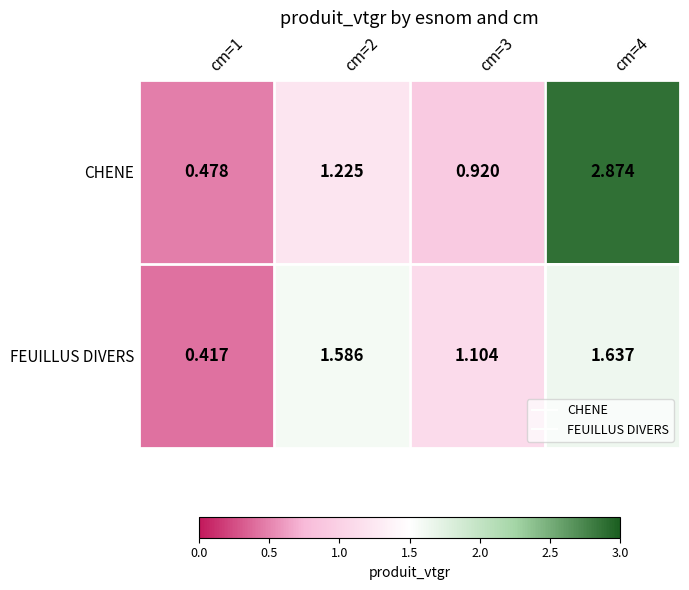

Which series has the largest range (max minus min)?

CHENE